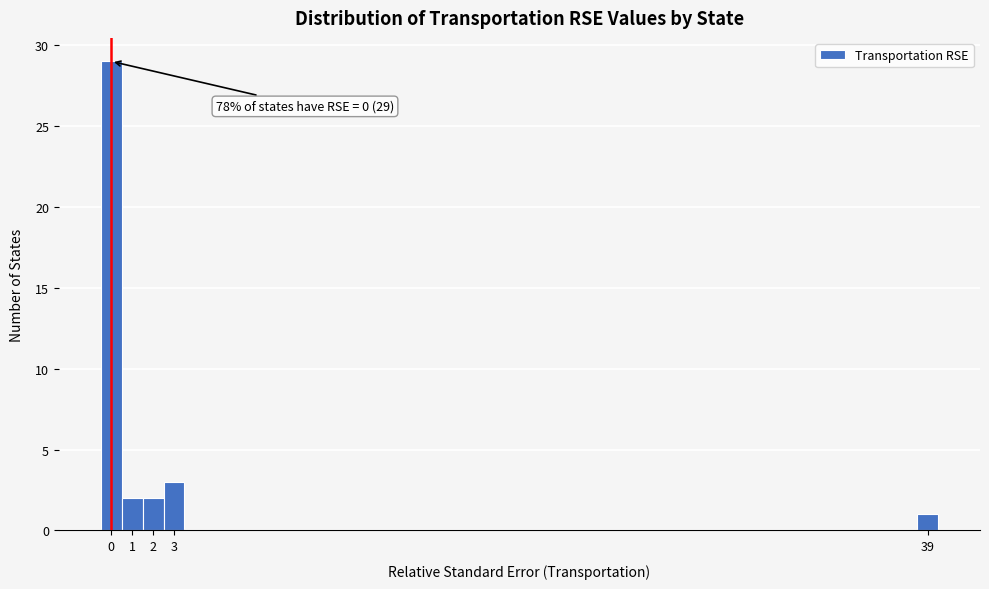

Over which range of the x-axis is the bar tallest?

-0.5 to 0.5